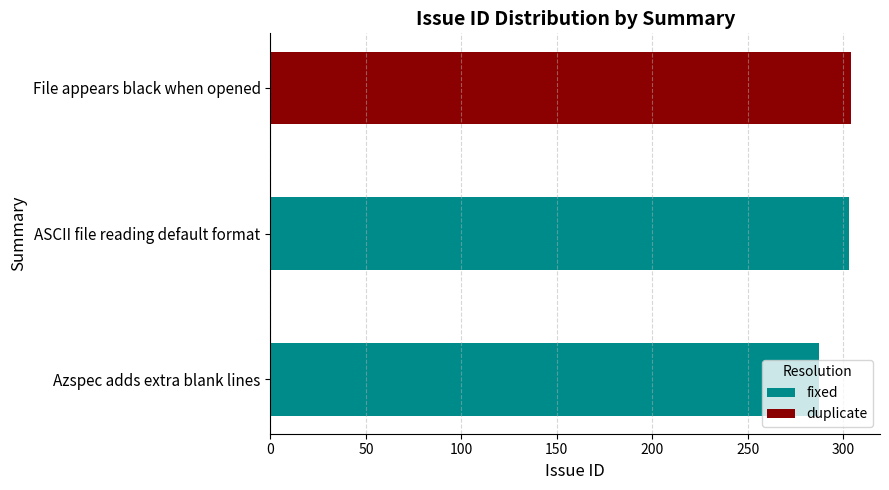

What position from the right is File appears black when opened?

1